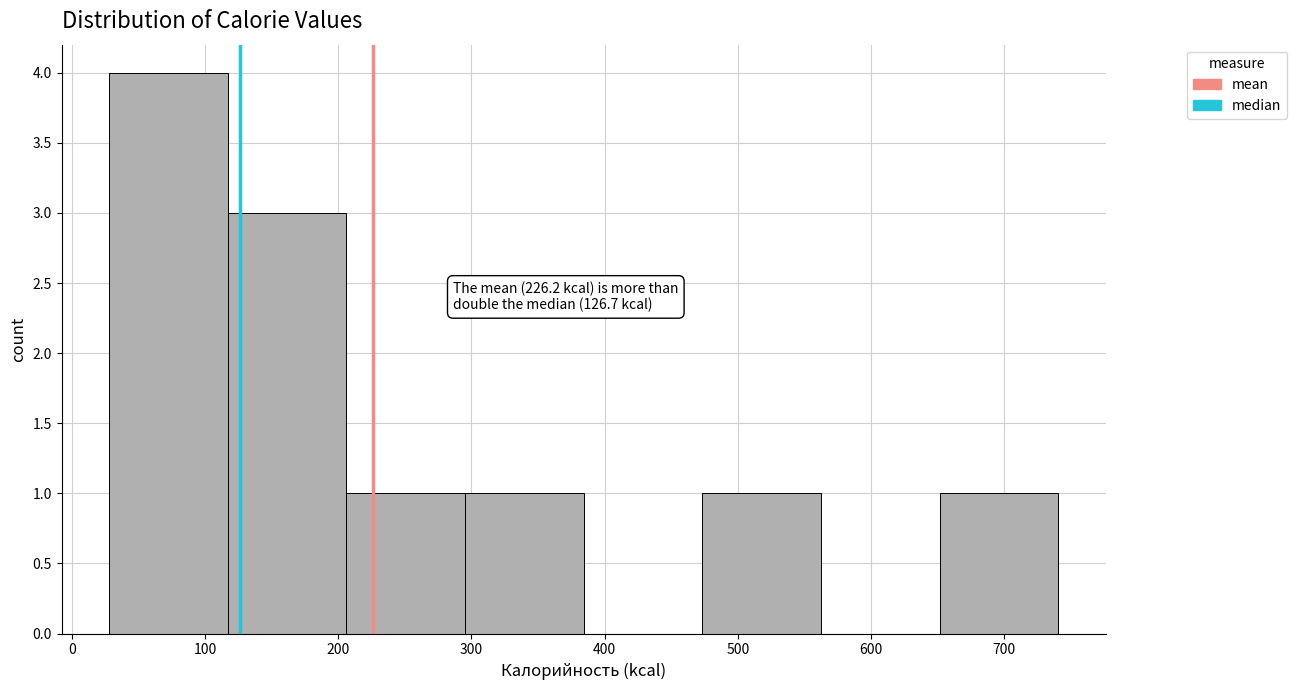

Over which range of the x-axis is the bar tallest?

30 to 120